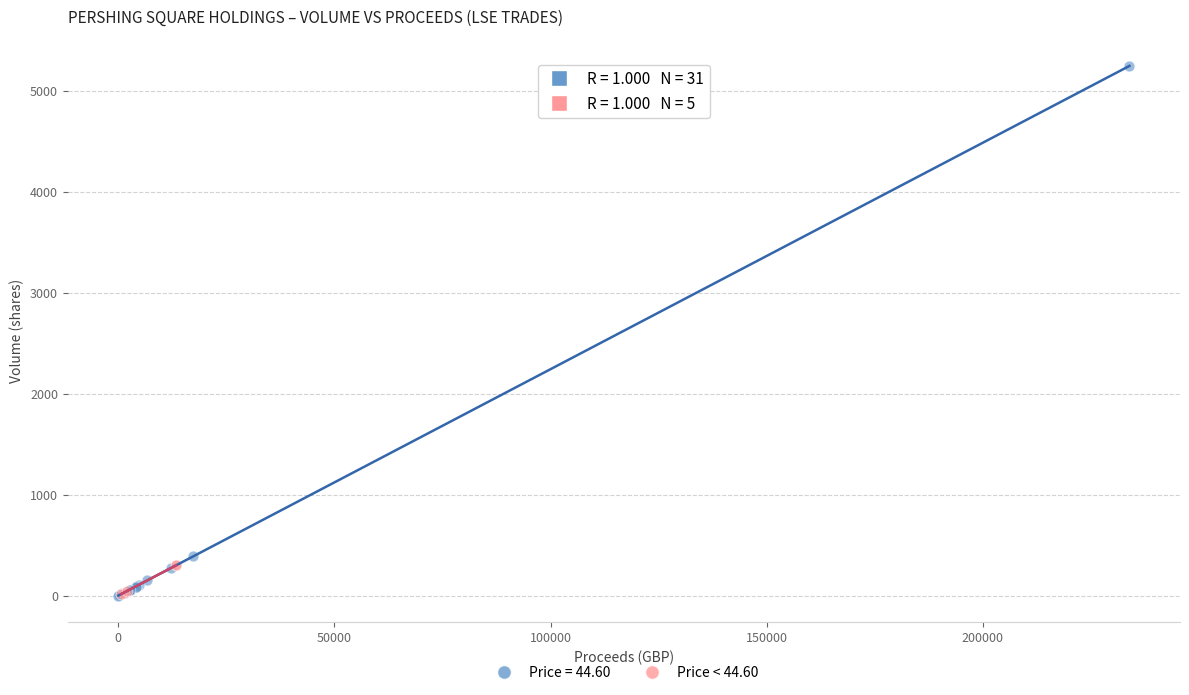

Which series has the widest spread of Y values?

Price = 44.60